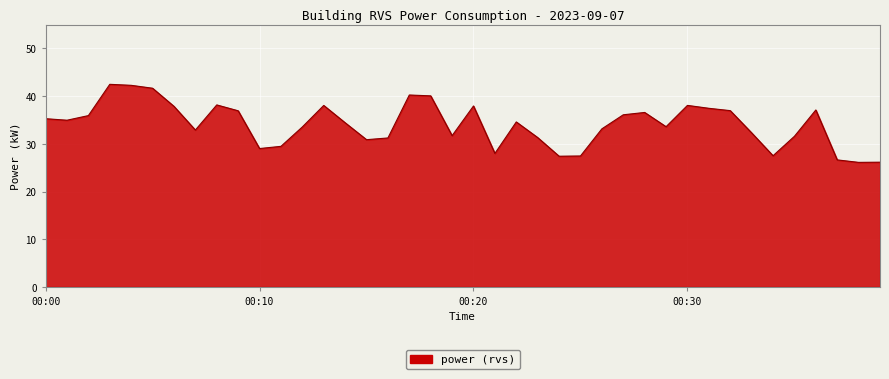

What is the greatest value displayed?

42.5